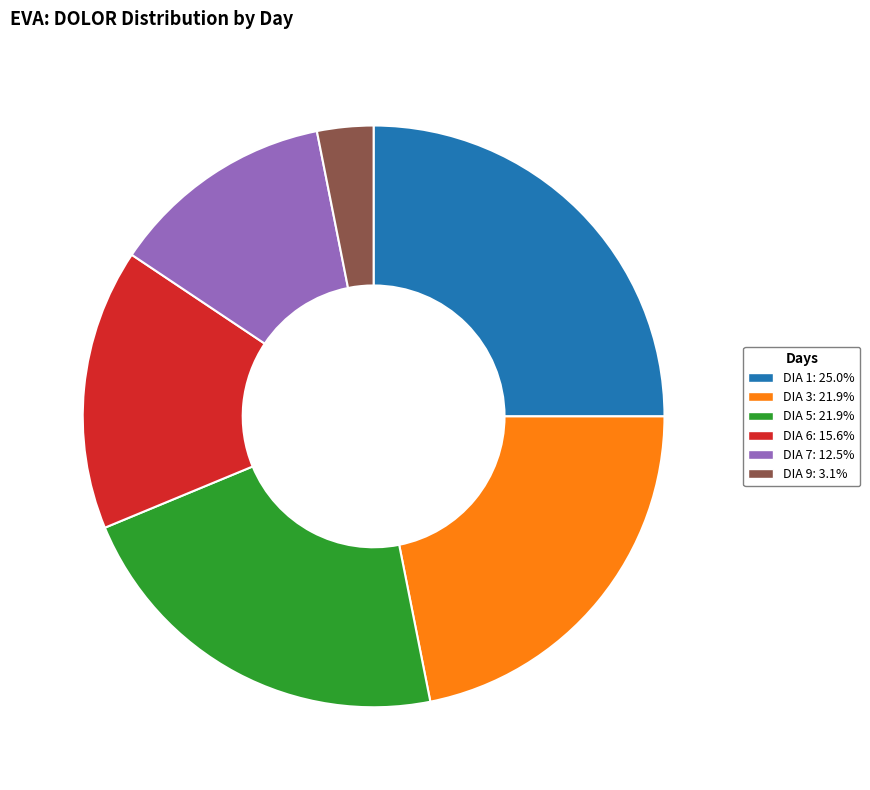

Approximately how many times larger is the value at DIA 7: 12.5% compared to DIA 5: 21.9%?

0.6